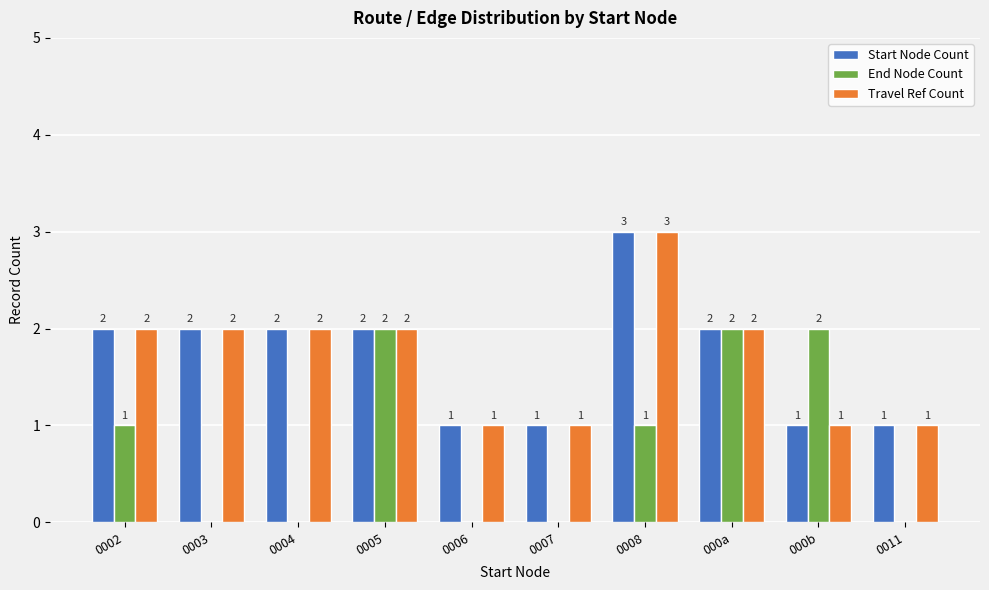

Which series changed the most between 0005 and 0007?

End Node Count